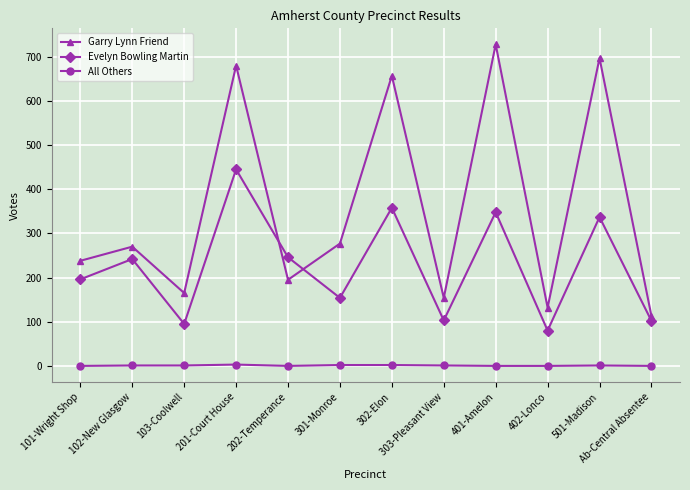

Which series changed the most between 202-Temperance and 402-Lonco?

Evelyn Bowling Martin